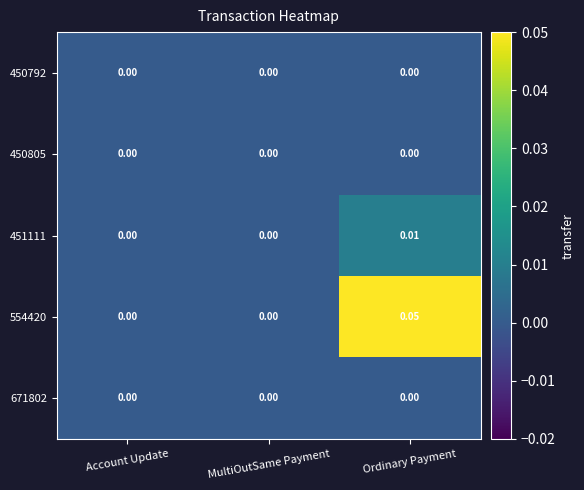

How many categories are shown in the chart?

3